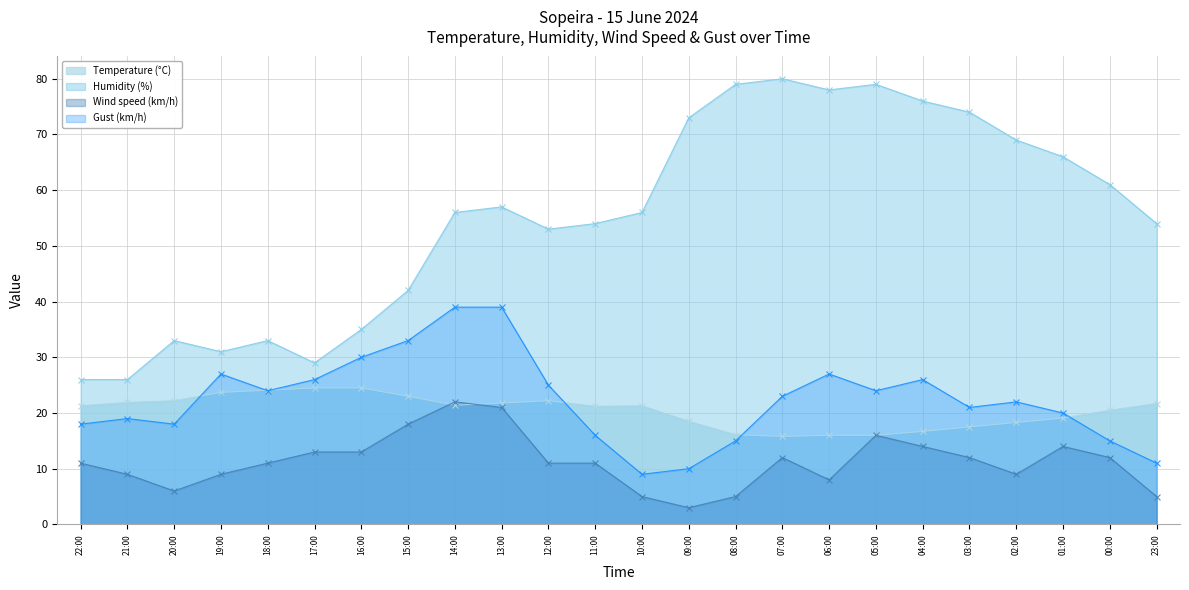

What are all the series names shown in the legend?

Temperature (°C), Humidity (%), Wind speed (km/h), Gust (km/h)